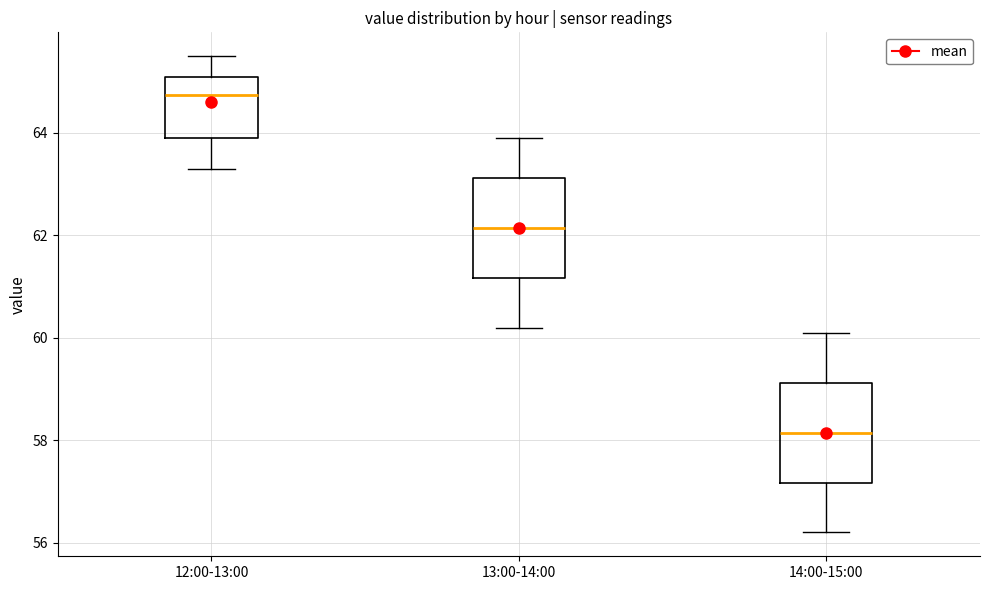

Reading left to right, transcribe this box plot: for each box, give where its median line is, the range the box spans, and where its two whiskers end, as read against the y-axis. The values are not printed on the chart, so give them approximately, as read against the axis.

12:00-13:00: median 64.8, box 64.0 to 65.2, whiskers 63.4 to 65.6
13:00-14:00: median 62.2, box 61.2 to 63.2, whiskers 60.2 to 64.0
14:00-15:00: median 58.2, box 57.2 to 59.2, whiskers 56.2 to 60.2